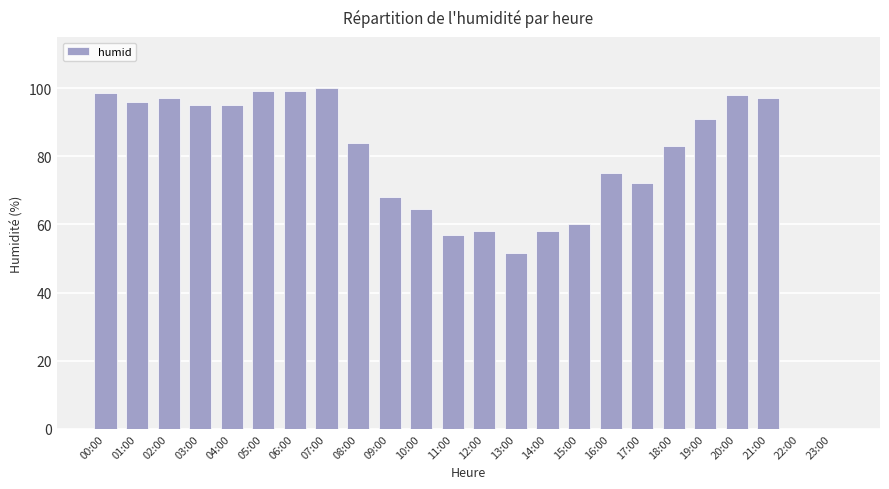

How many data points does each series have?

24